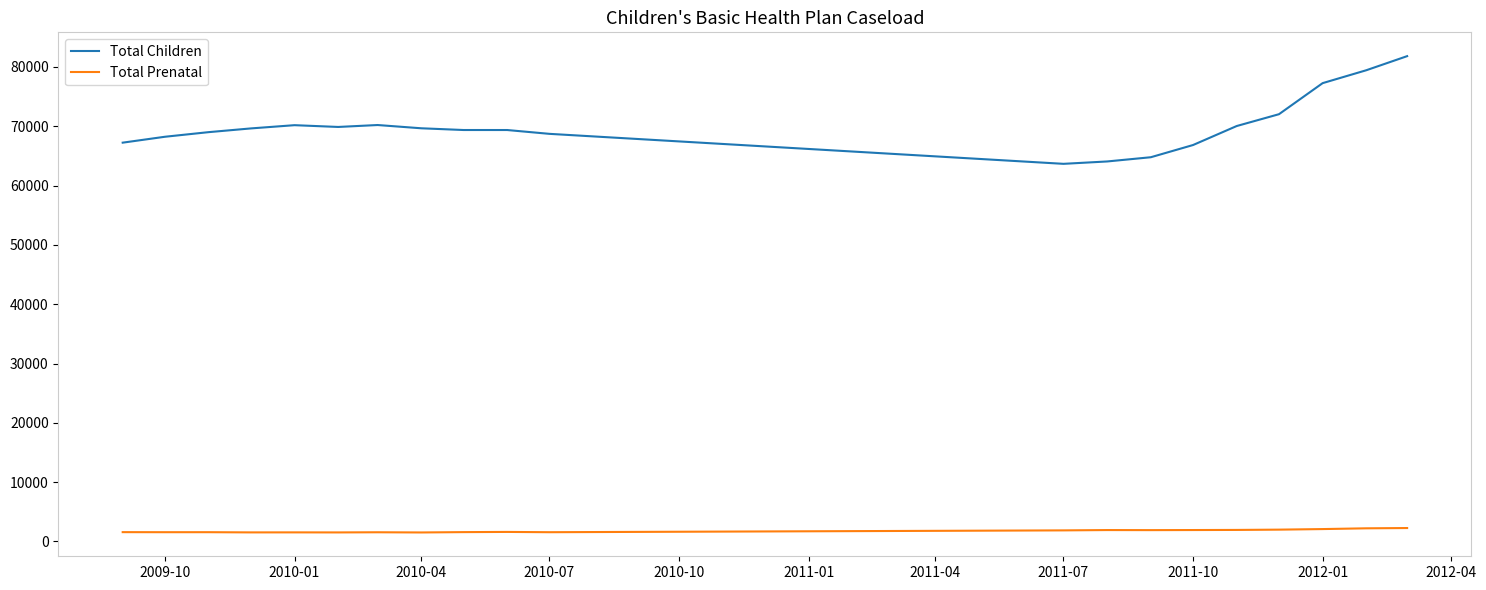

How many series are shown in this chart?

2